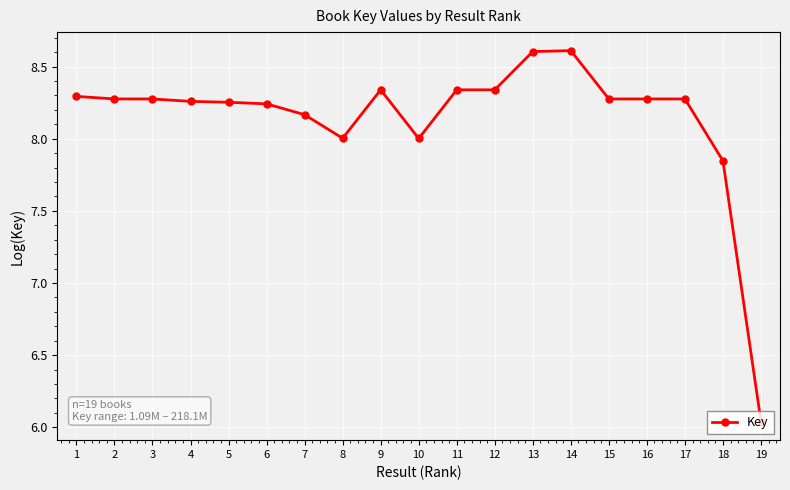

Is it true that the value at 4 is 8.3?

True